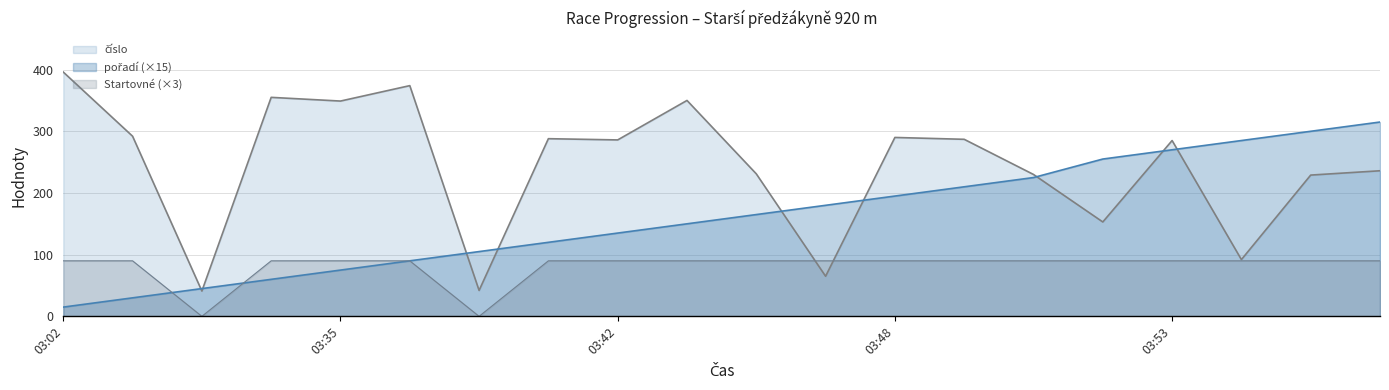

Reading left to right, what are all the values shown in this chart?

číslo: 396	292	41	355	349	374	42	288	286	350	231	65	290	287	230	153	285	92	229	236
pořadí: 15	30	45	60	75	90	105	120	135	150	165	180	195	210	225	255	270	285	300	315
Startovné: 90	90	0	90	90	90	0	90	90	90	90	90	90	90	90	90	90	90	90	90